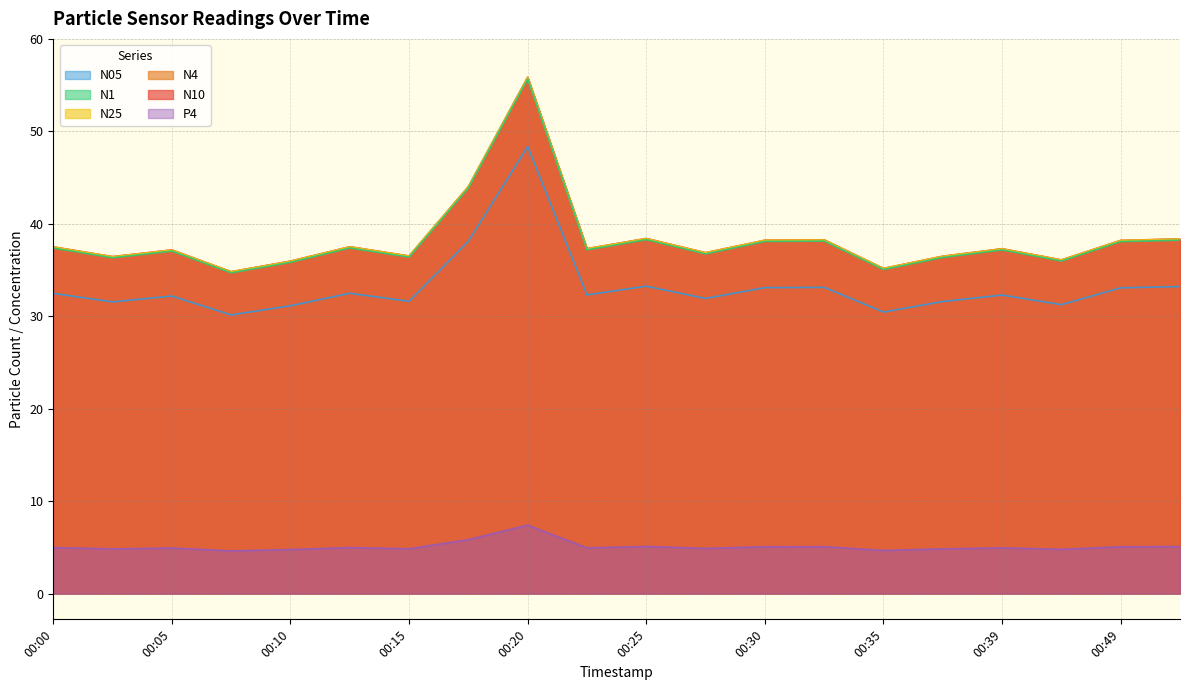

What is the difference between the N25 values at 00:15 and 00:17?

7.5